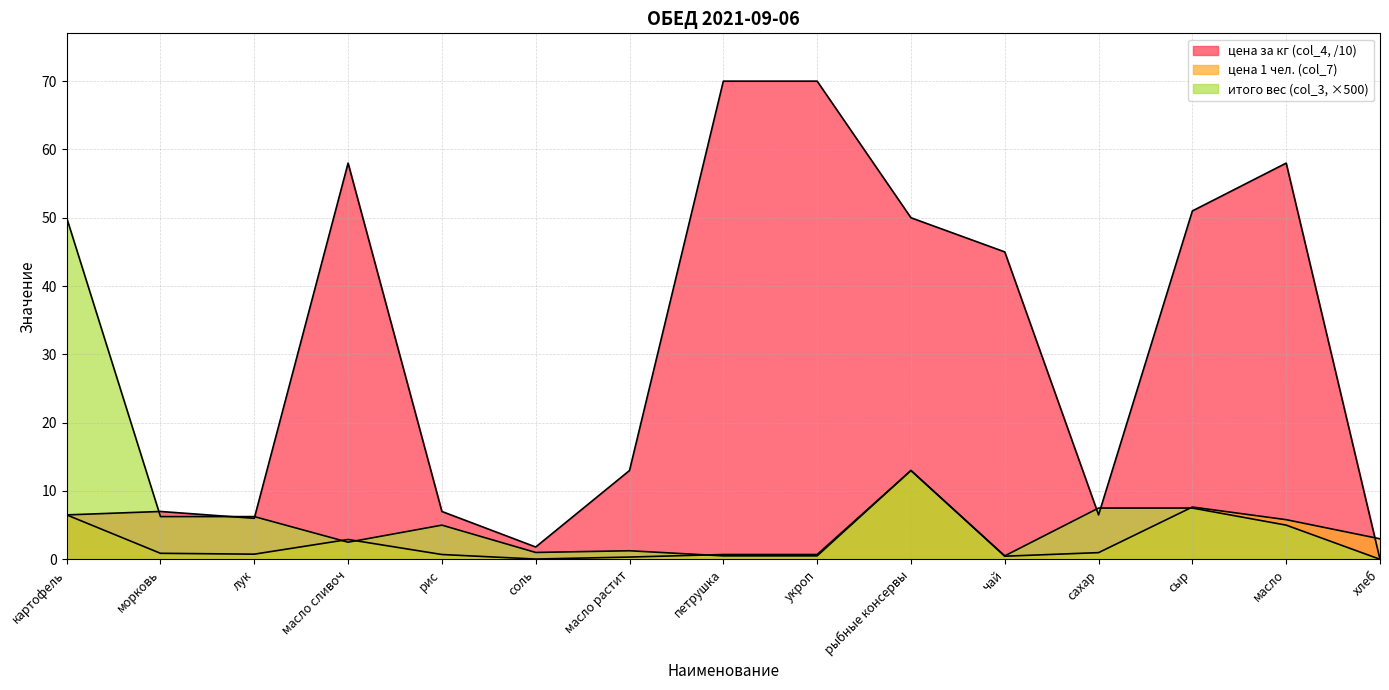

Reading left to right, what are all the values shown in this chart?

цена 1 чел. (col_7): картофель=6.5	морковь=0.9	лук=0.8	масло сливоч=2.9	рис=0.7	соль=0.0	масло растит=0.3	петрушка=0.7	укроп=0.7	рыбные консервы=13.0	чай=0.5	сахар=1.0	сыр=7.7	масло=5.8	хлеб=3.0
цена за кг (col_4): картофель=6.5	морковь=7.0	лук=6.0	масло сливоч=58.0	рис=7.0	соль=1.8	масло растит=13.0	петрушка=70.0	укроп=70.0	рыбные консервы=50.0	чай=45.0	сахар=6.5	сыр=51.0	масло=58.0	хлеб=0.0
итого вес (col_3): картофель=50.0	морковь=6.2	лук=6.2	масло сливоч=2.5	рис=5.0	соль=1.0	масло растит=1.2	петрушка=0.5	укроп=0.5	рыбные консервы=13.0	чай=0.5	сахар=7.5	сыр=7.5	масло=5.0	хлеб=0.0